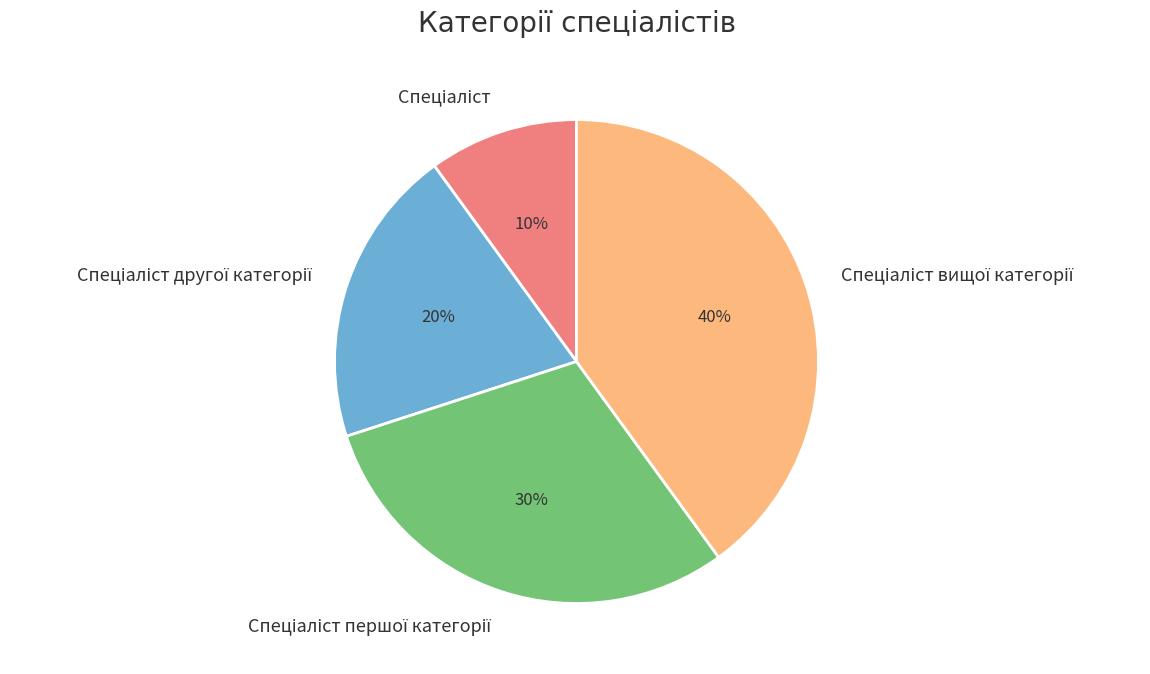

To the nearest percent, what is the difference between the largest and smallest slice percentages?

30%